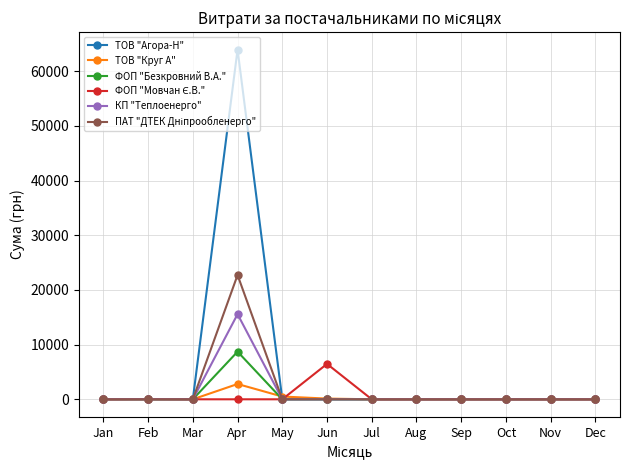

At how many categories does at least one series exceed 27237?

1